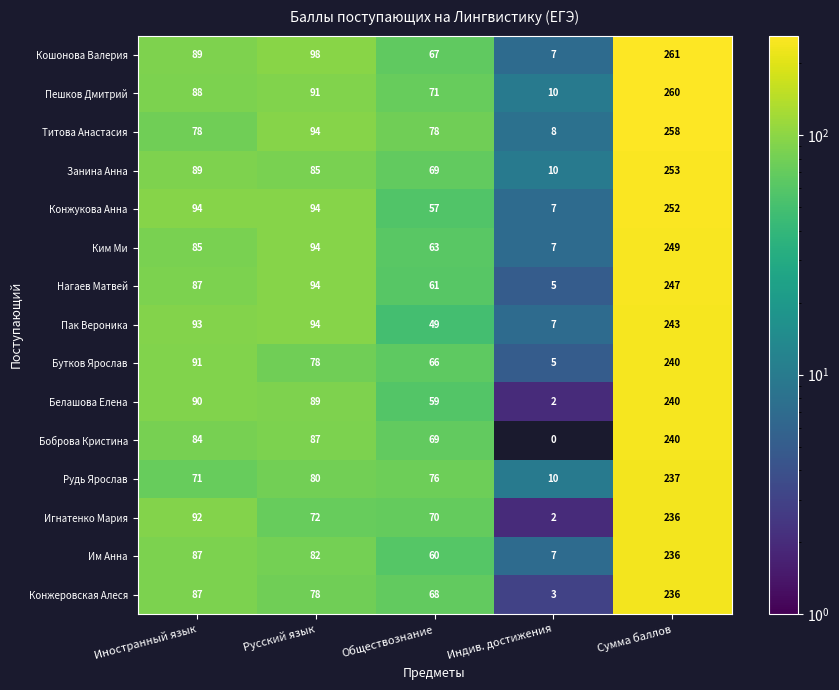

What is the total value across all series at Сумма баллов?

3688